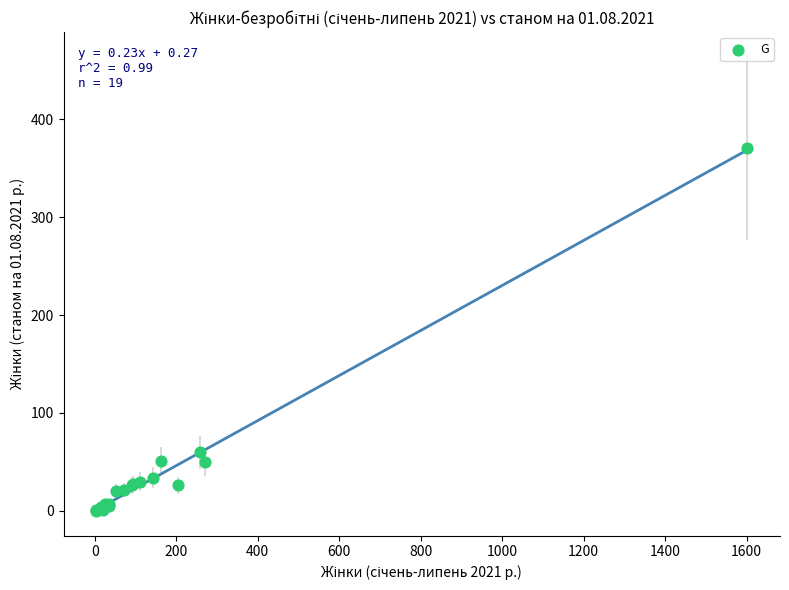

What Y value in the scatter plot is closest to 185?

60